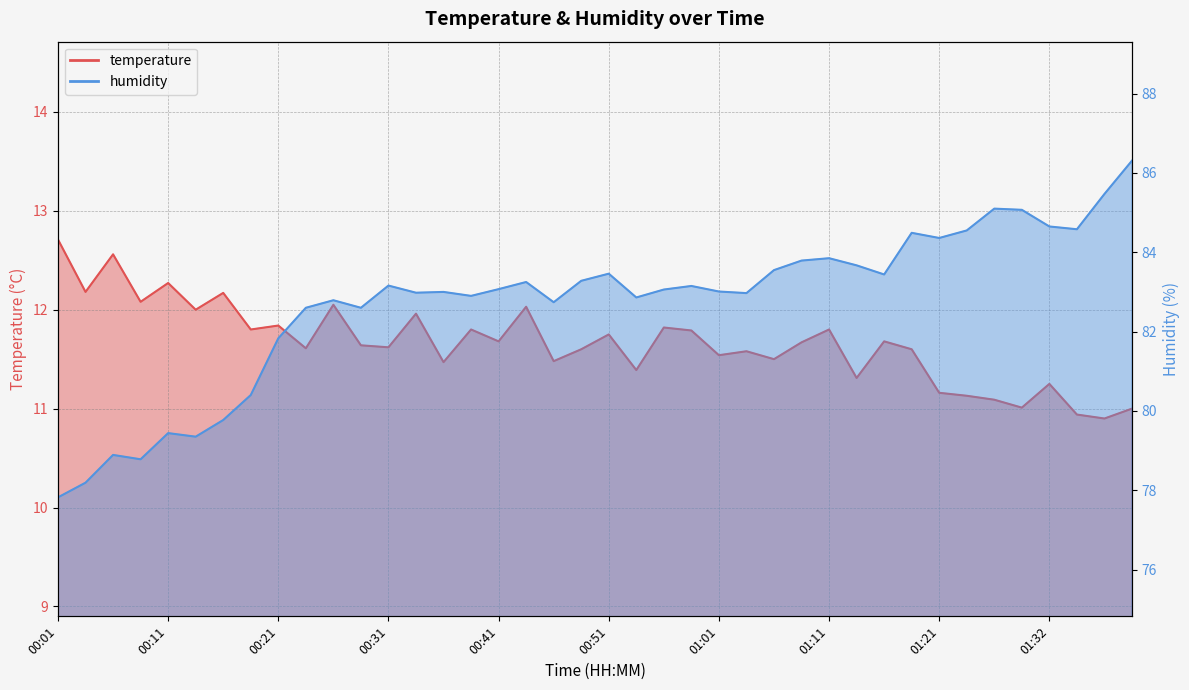

True or false: humidity and temperature intersect in this chart.

False